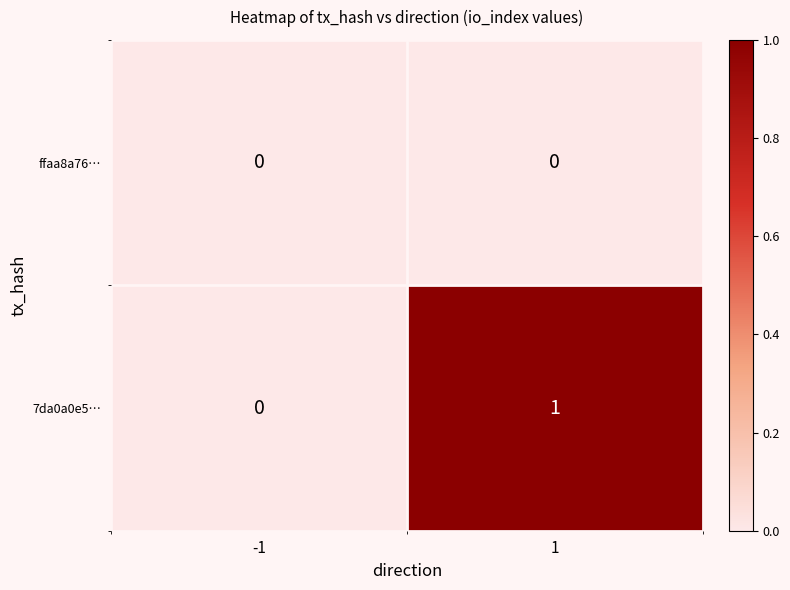

Is it true that 7da0a0e5… equals 0 at -1?

True